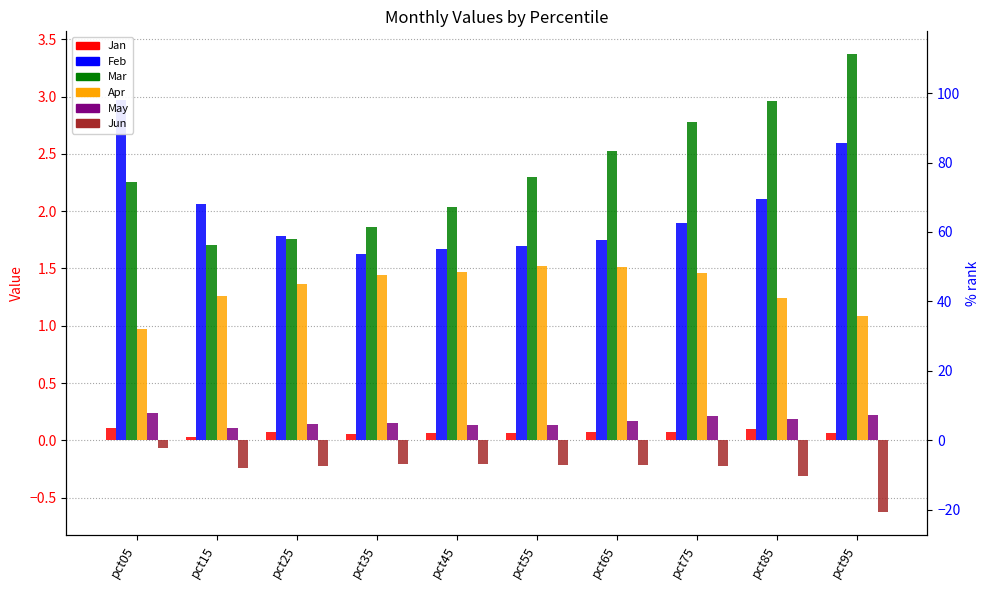

What is the difference between the maximum and second lowest values in the Jan series?

0.1